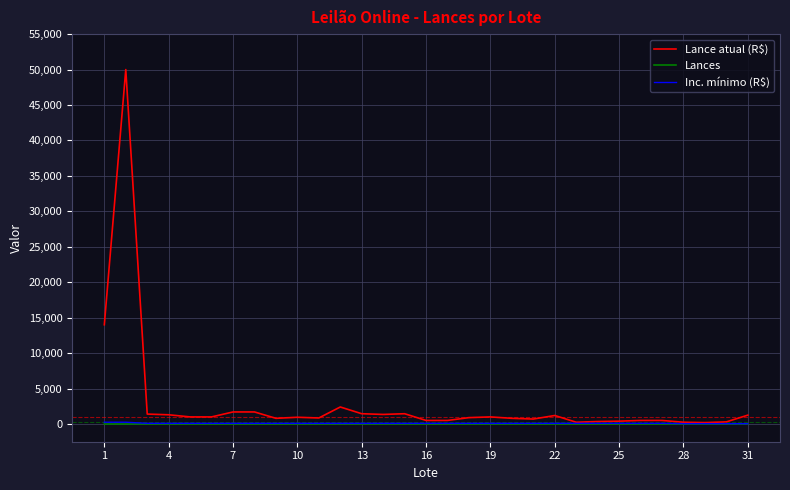

Which series has the largest total across all categories?

Lance atual (R$)